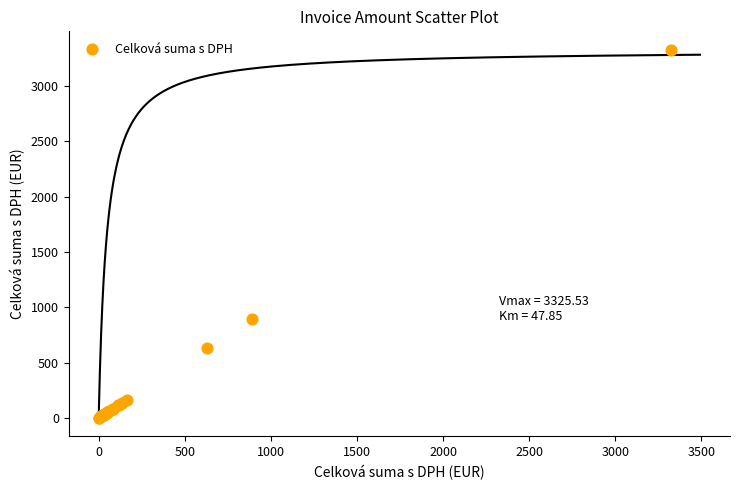

What Y value in the scatter plot is closest to 1663?

890.1